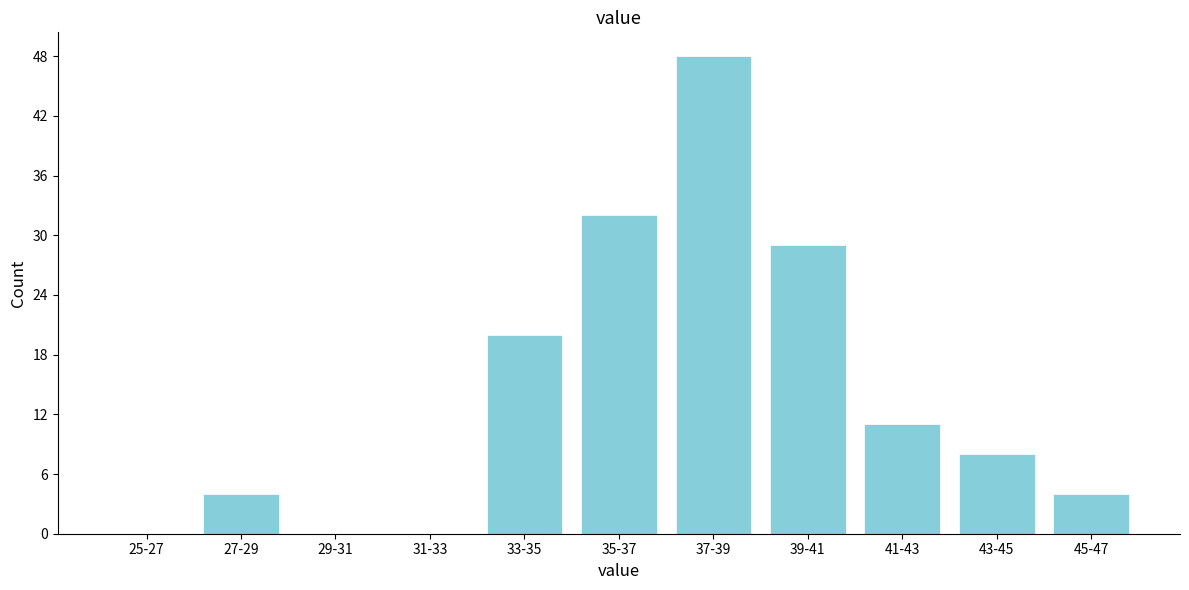

Reading left to right, what are all the values shown in this chart?

25-27=0	27-29=4	29-31=0	31-33=0	33-35=20	35-37=32	37-39=48	39-41=29	41-43=11	43-45=8	45-47=4